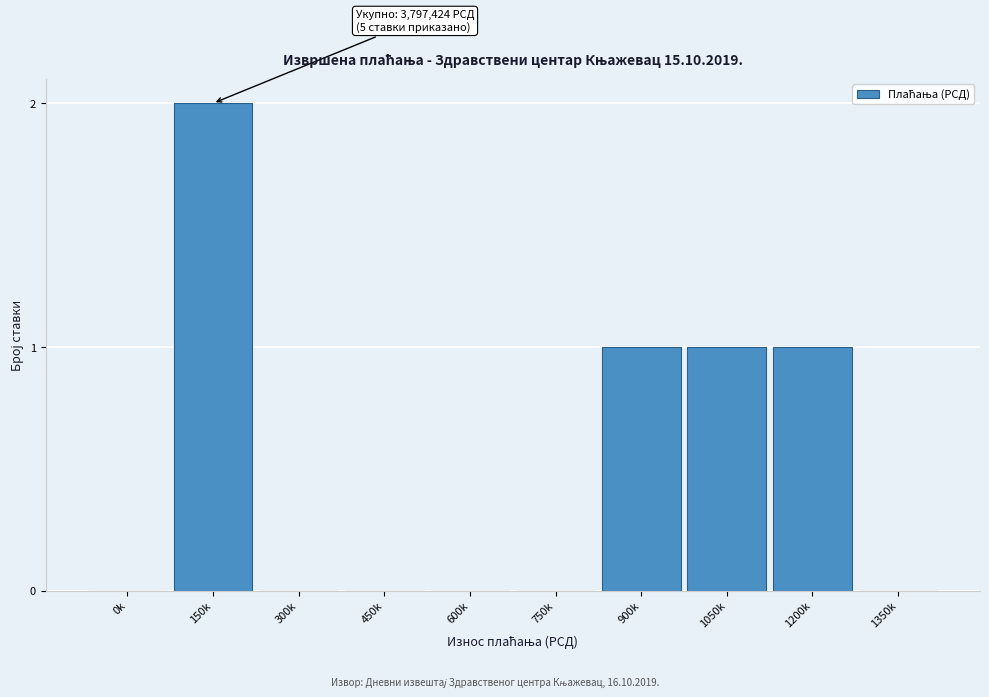

Reading left to right, transcribe all the data shown in this chart.

0k=0	150k=2	300k=0	450k=0	600k=0	750k=0	900k=1	1050k=1	1200k=1	1350k=0